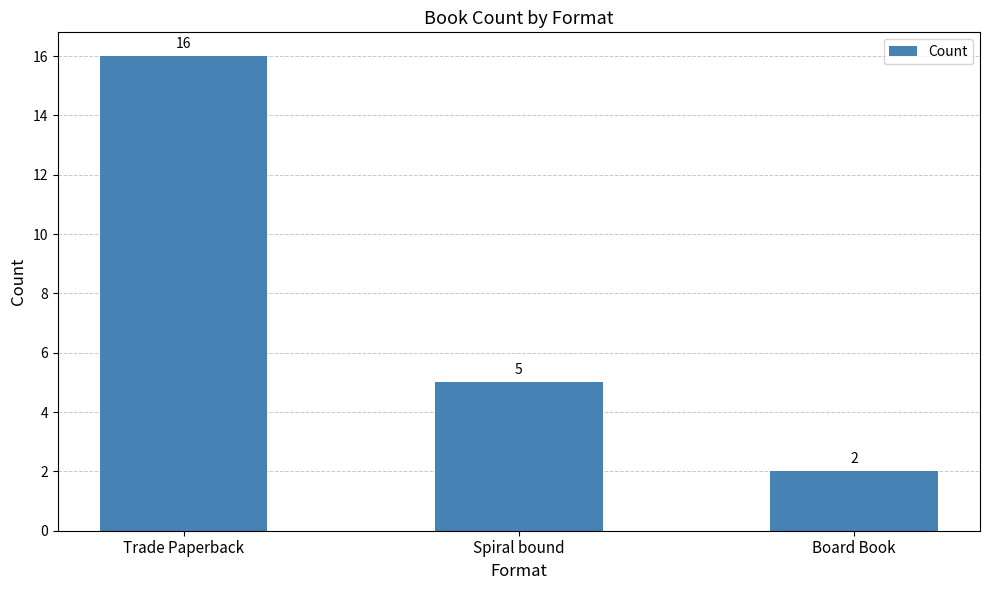

What is the difference between the values at Board Book and Spiral bound?

3